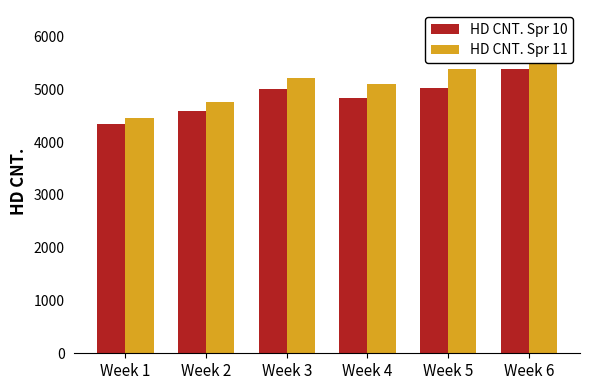

Which label corresponds to the largest value in the chart?

Week 6